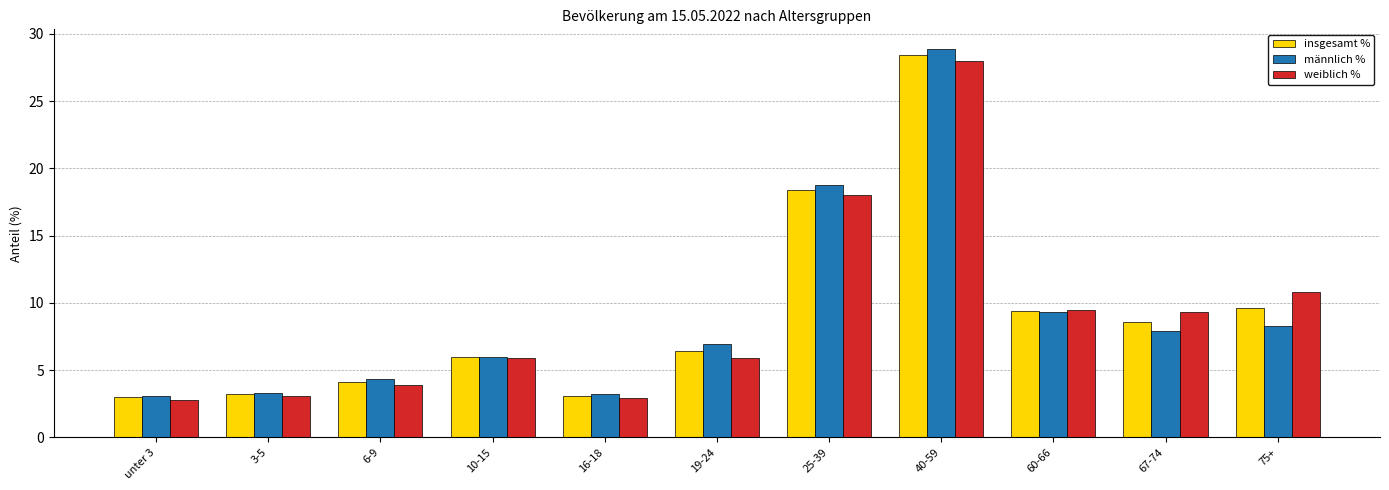

List the series in order of their overall mean, highest first.

insgesamt %, weiblich %, männlich %